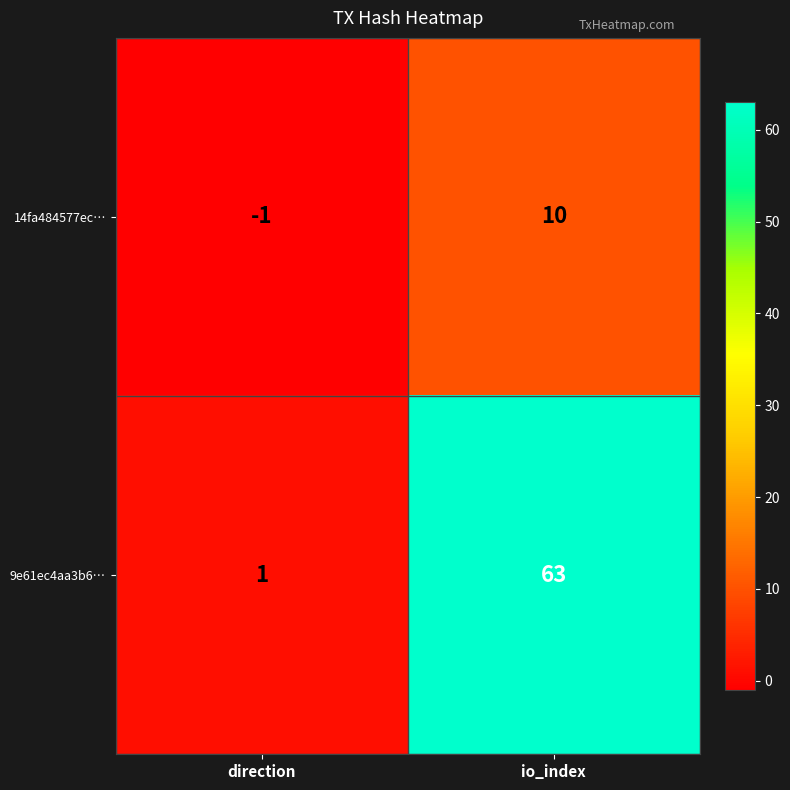

At io_index, list the series in order from smallest to largest.

14fa484577ec…, 9e61ec4aa3b6…